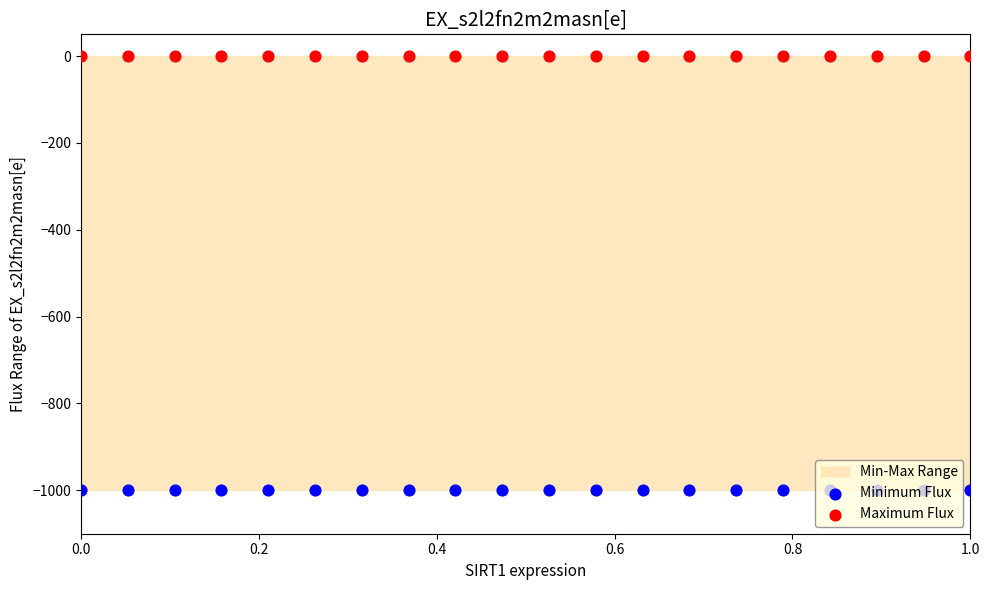

At how many categories does at least one series exceed -453?

20